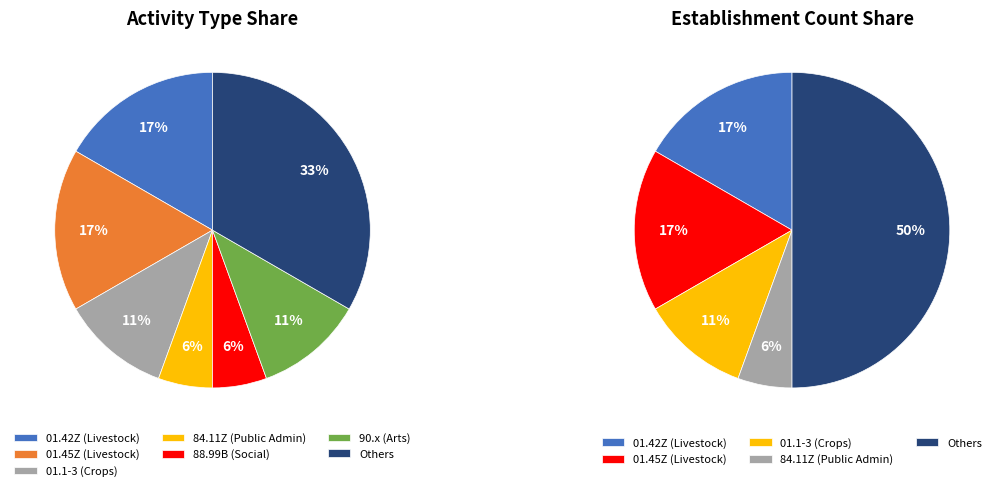

To the nearest percent, what portion does 69.23 represent?

11%